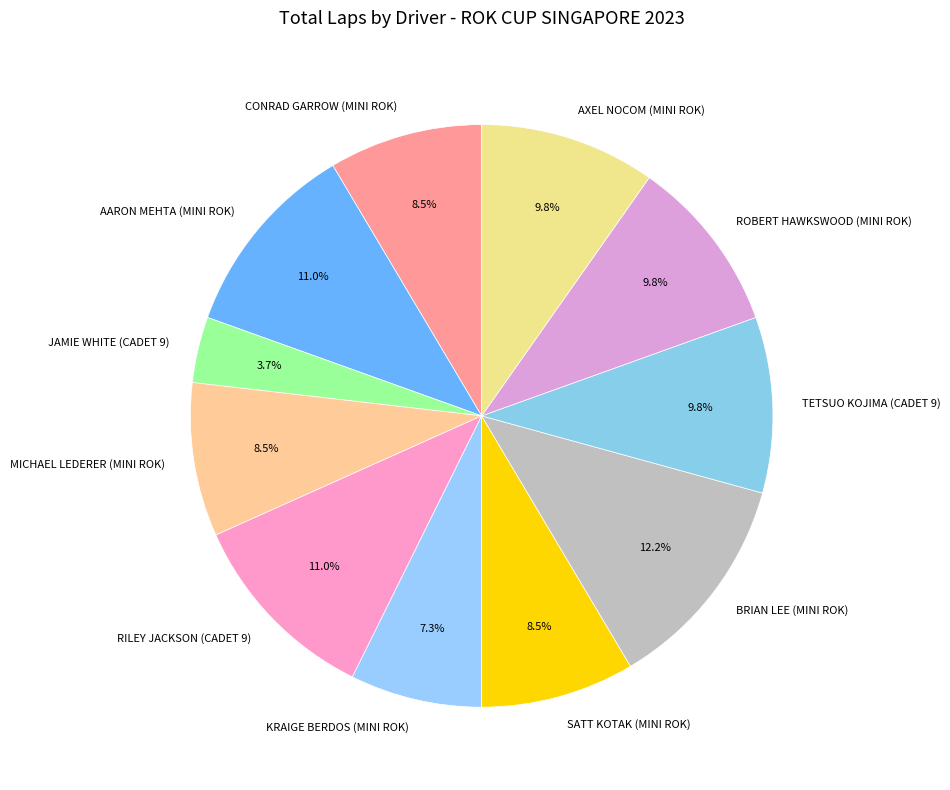

Which slice is the largest?

BRIAN LEE (MINI ROK)